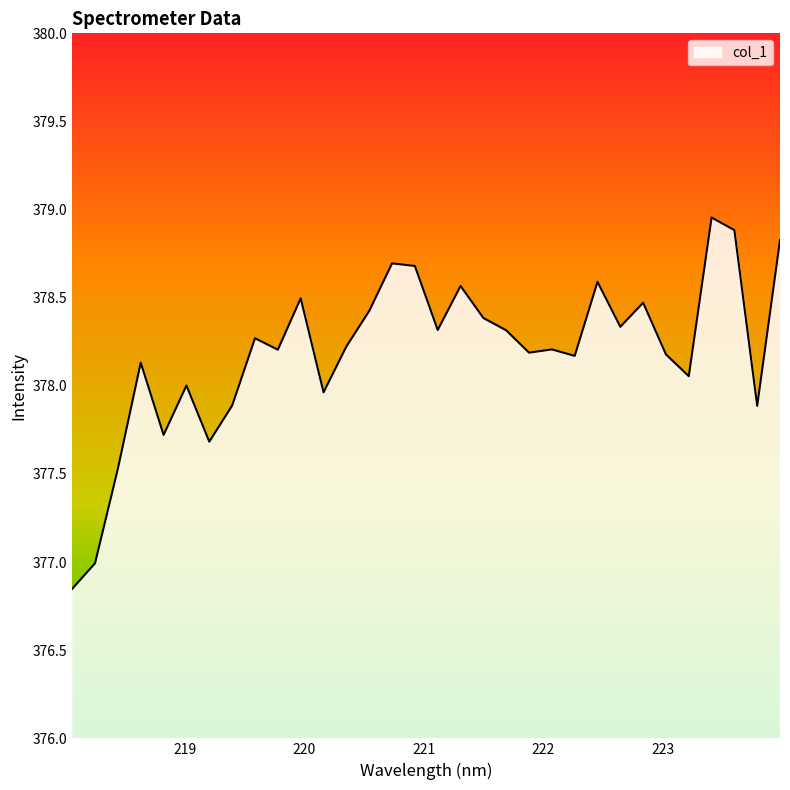

What is the difference between the maximum and minimum values?

2.1